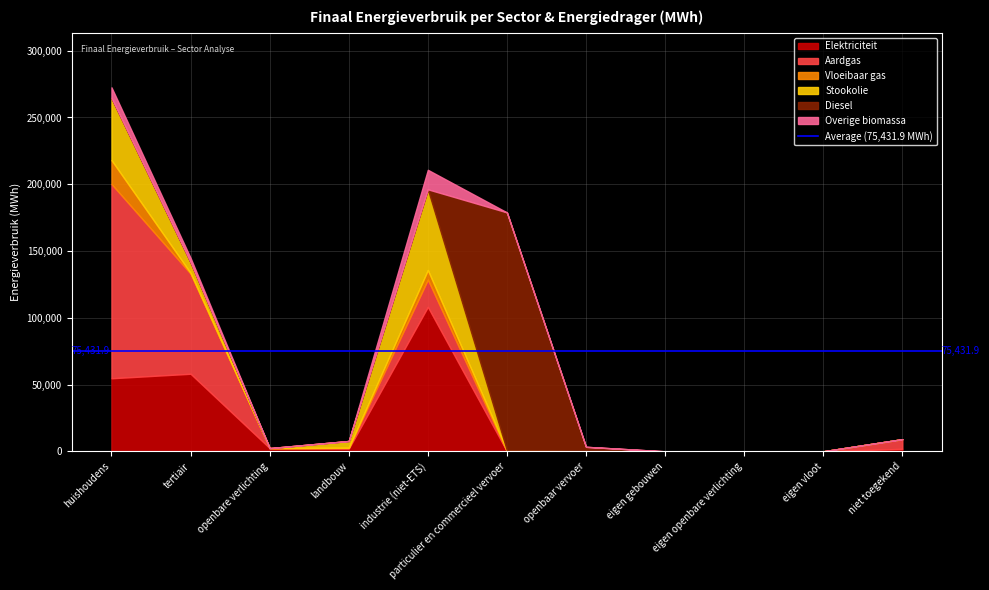

Which category has the lowest value in the Vloeibaar gas series?

openbare verlichting